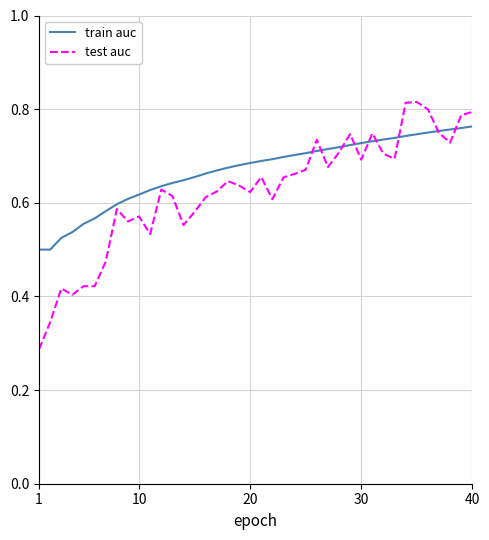

How many categories are shown in the chart?

40